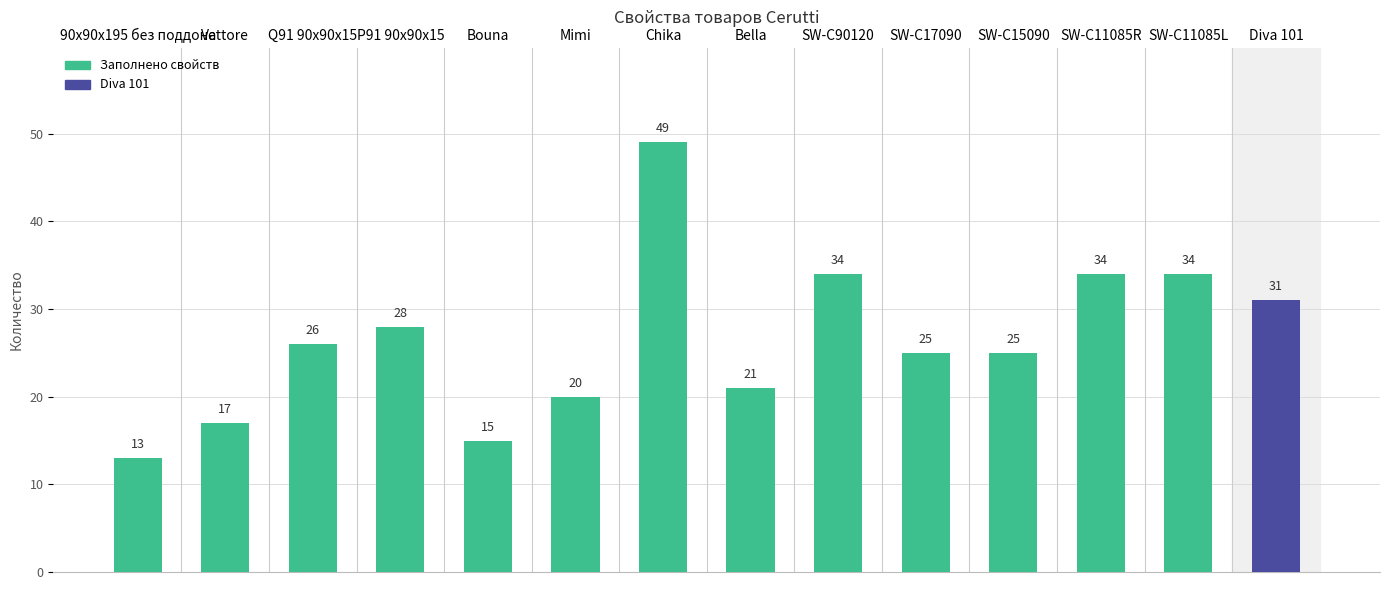

Does the chart contain stacked bars?

No